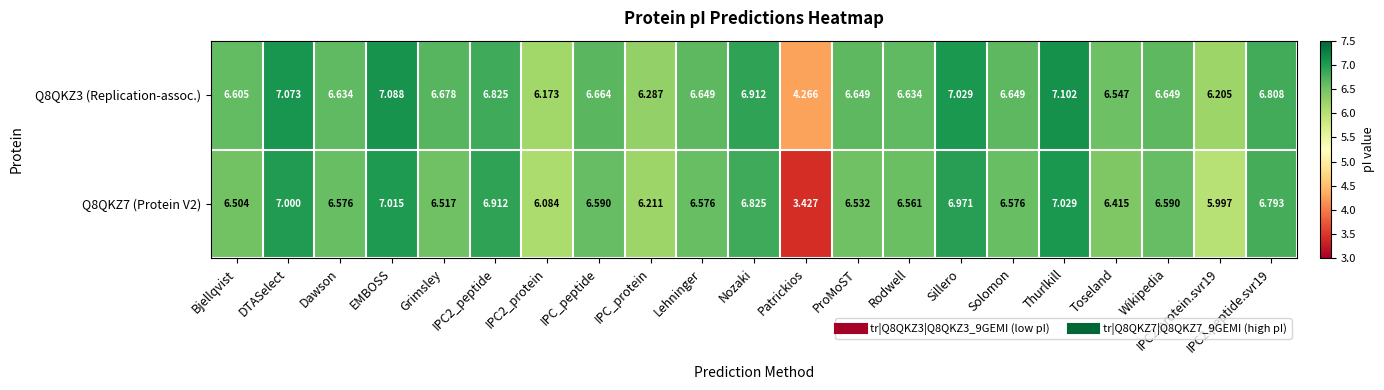

What is the spread (max minus min) of values at Patrickios?

0.8